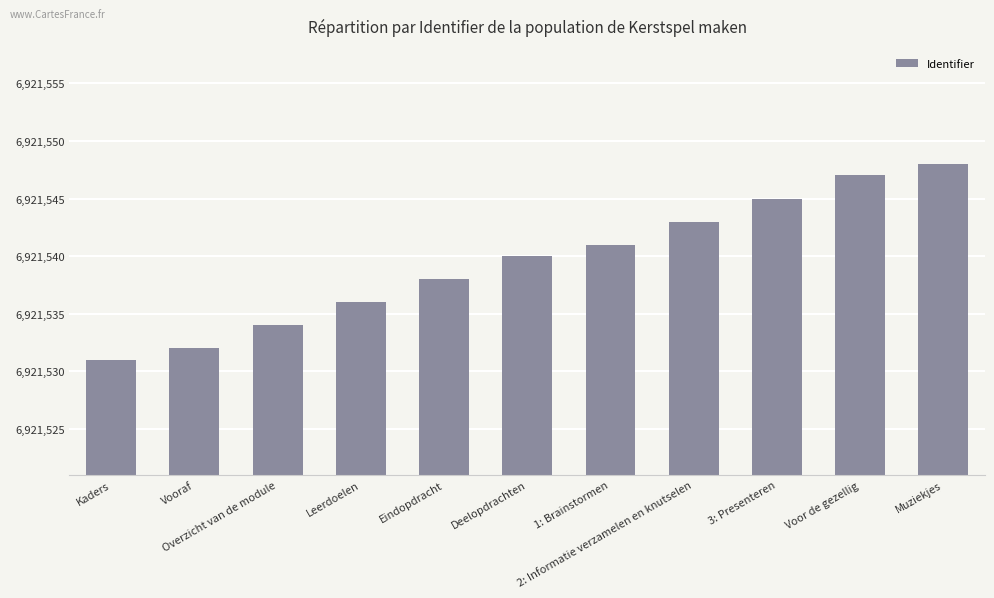

What is the change in value from Vooraf to Leerdoelen?

+4